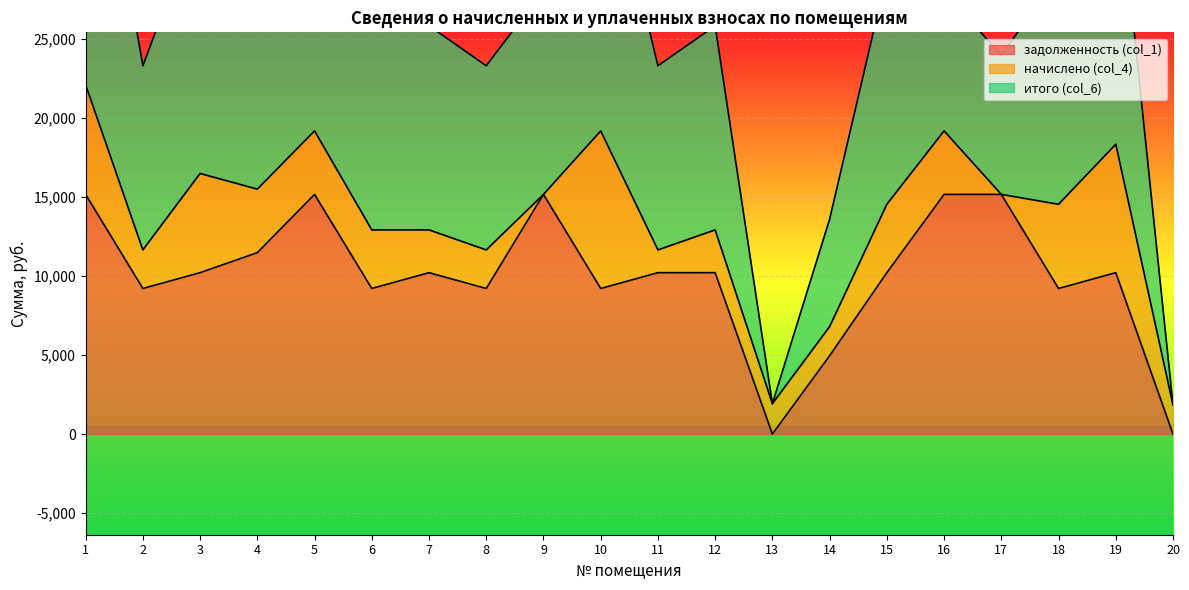

The value of задолженность (col_1) at 15 is 10220.6. True or false?

True